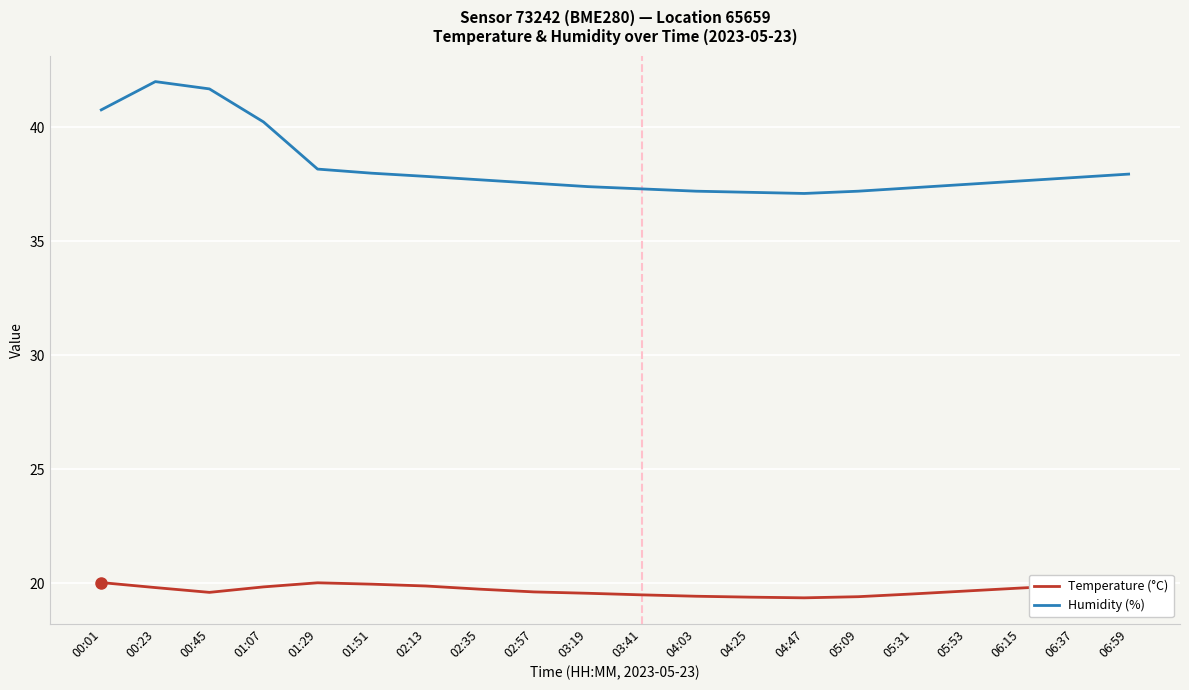

Where is the first local minimum for Humidity (%)?

04:47